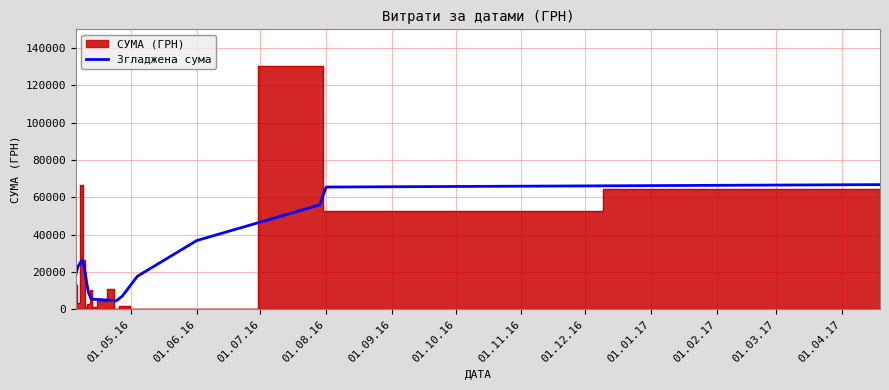

What is the lowest value of the Згладжена сума series?

4522.2